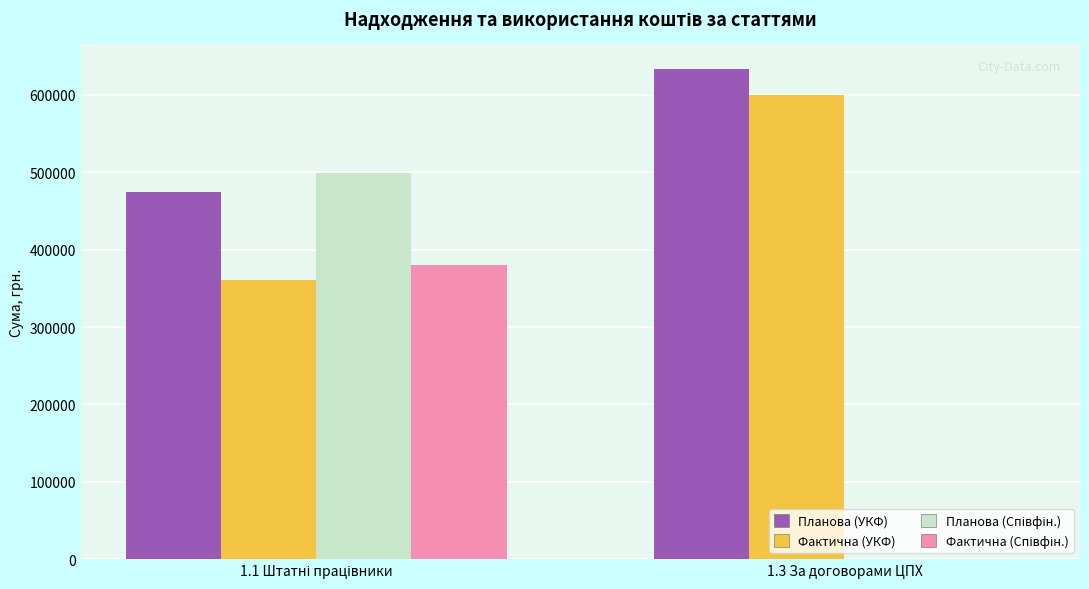

Count the number of data series in this chart.

4